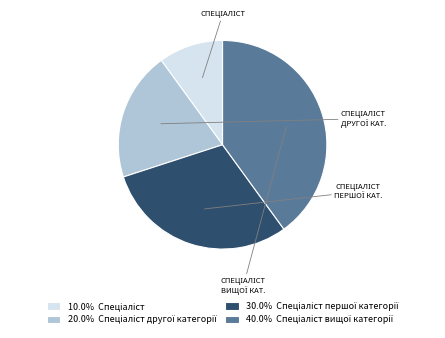

Is there a majority slice in this chart?

No